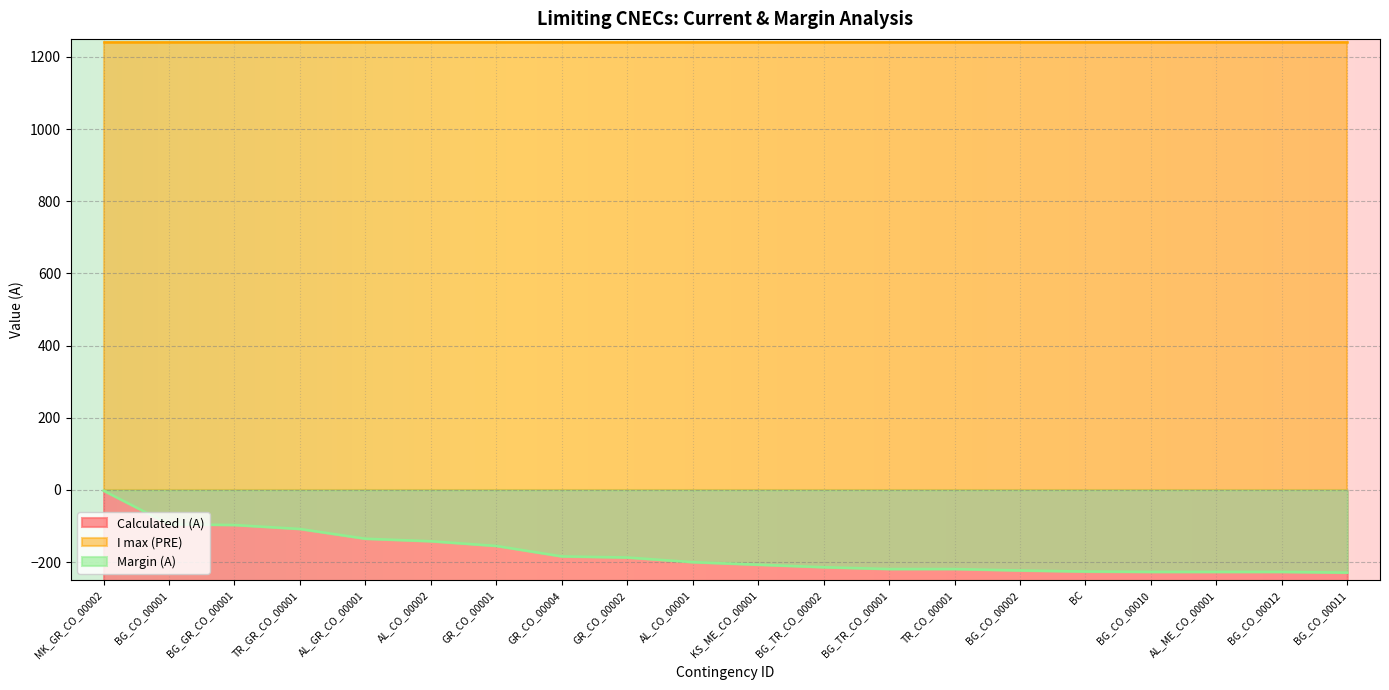

The value of Margin (A) at GR_CO_00002 is -275. True or false?

False